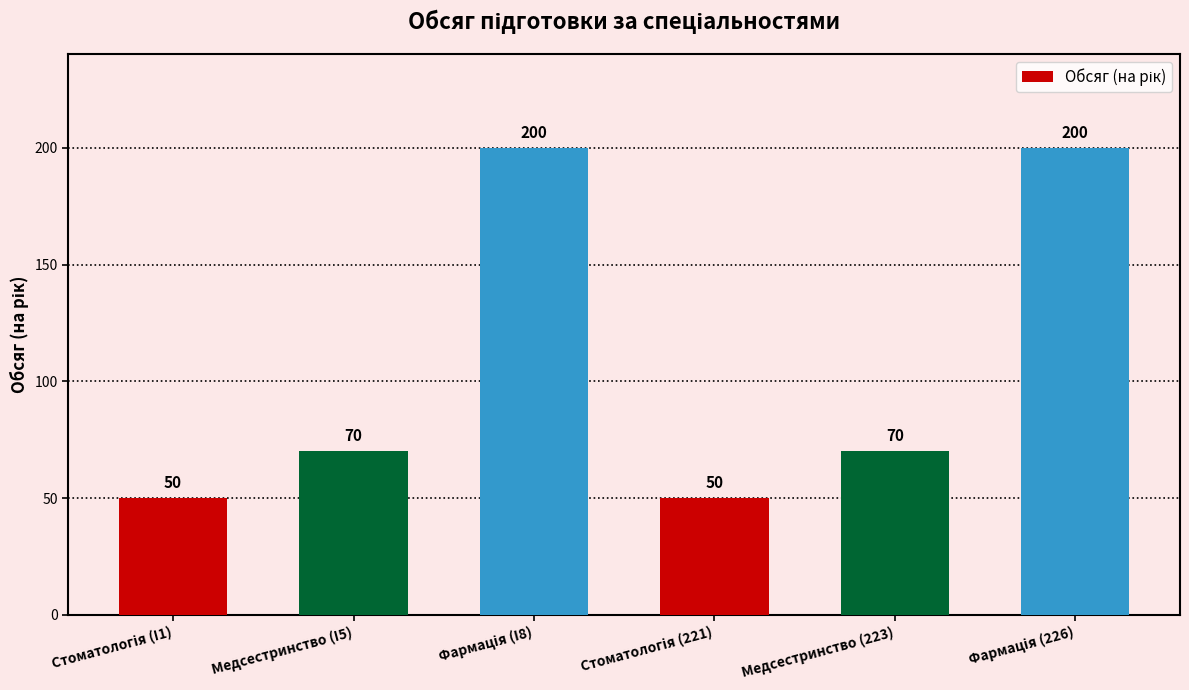

Are the bars grouped side by side (vs. stacked)?

No